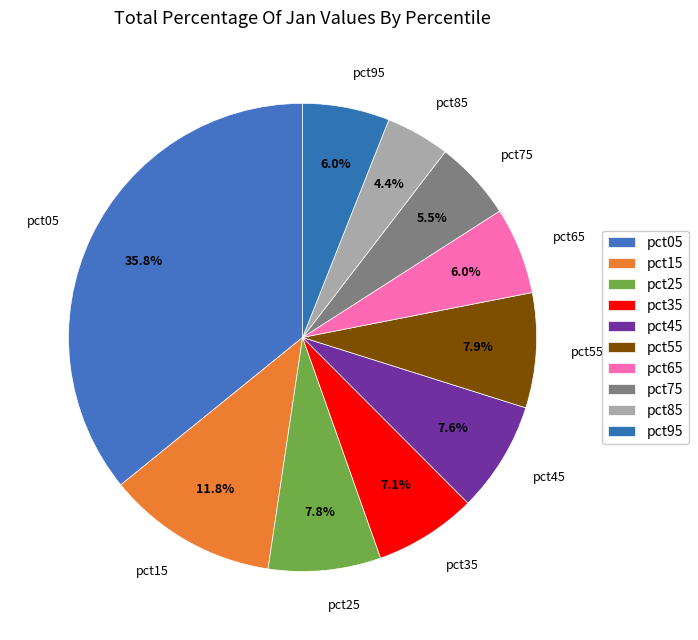

What percentage do pct95 and pct35 together represent?

13.1%